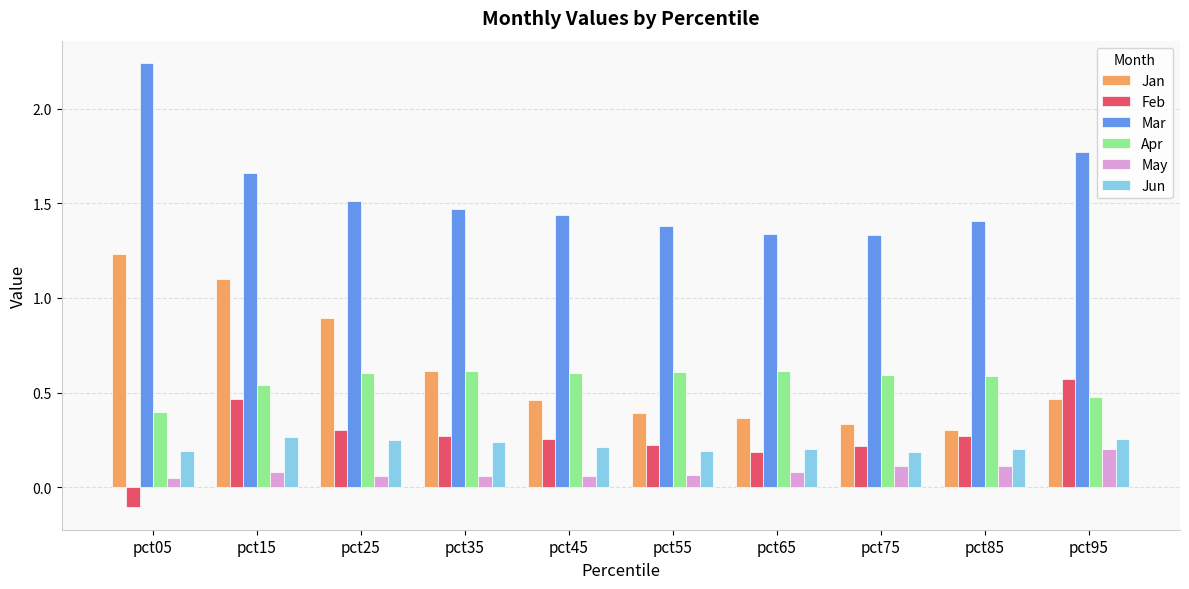

At which label does Mar reach its peak?

pct05